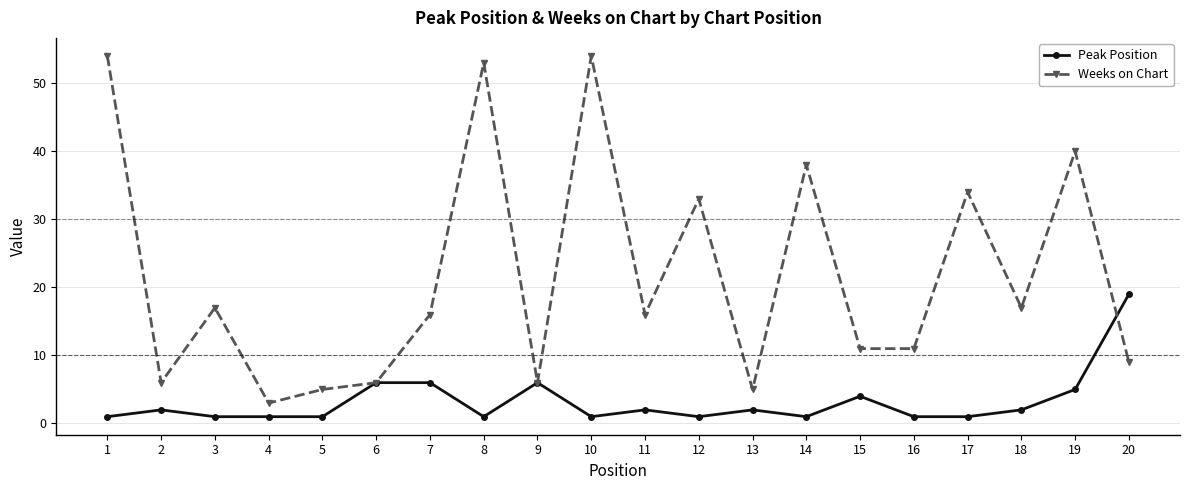

List the series in order of their peak value, lowest first.

Peak Position, Weeks on Chart